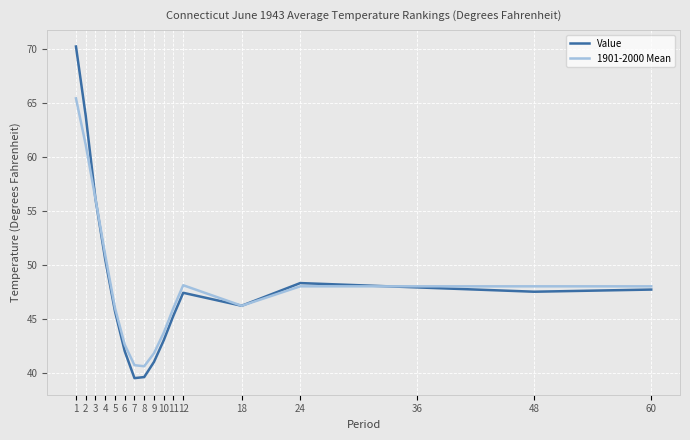

At which category does 1901-2000 Mean reach its first local peak?

12